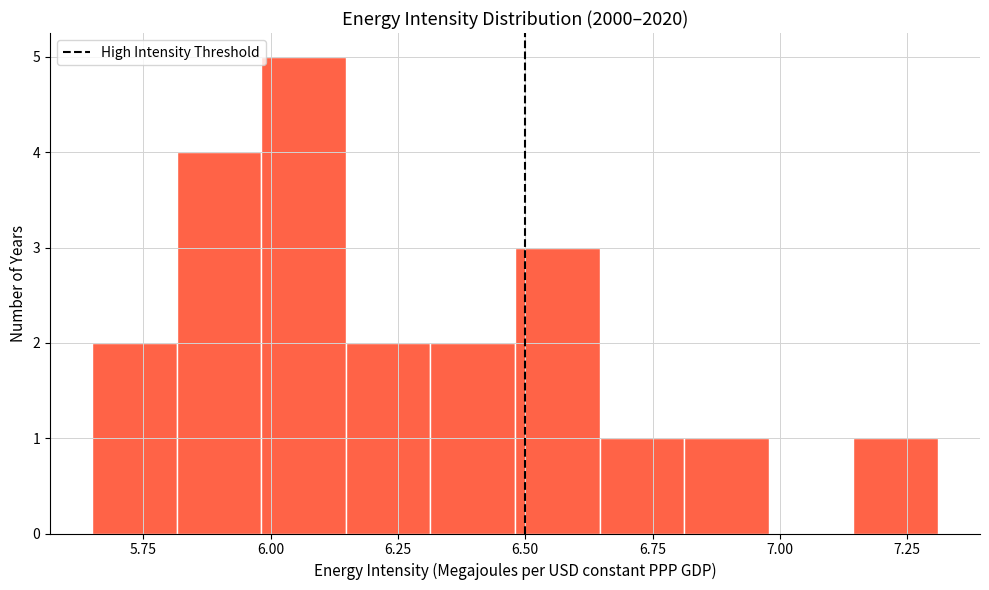

Around what value on the x-axis is the tallest bar? Give the approximate position of its centre, as read against the axis.

6.05